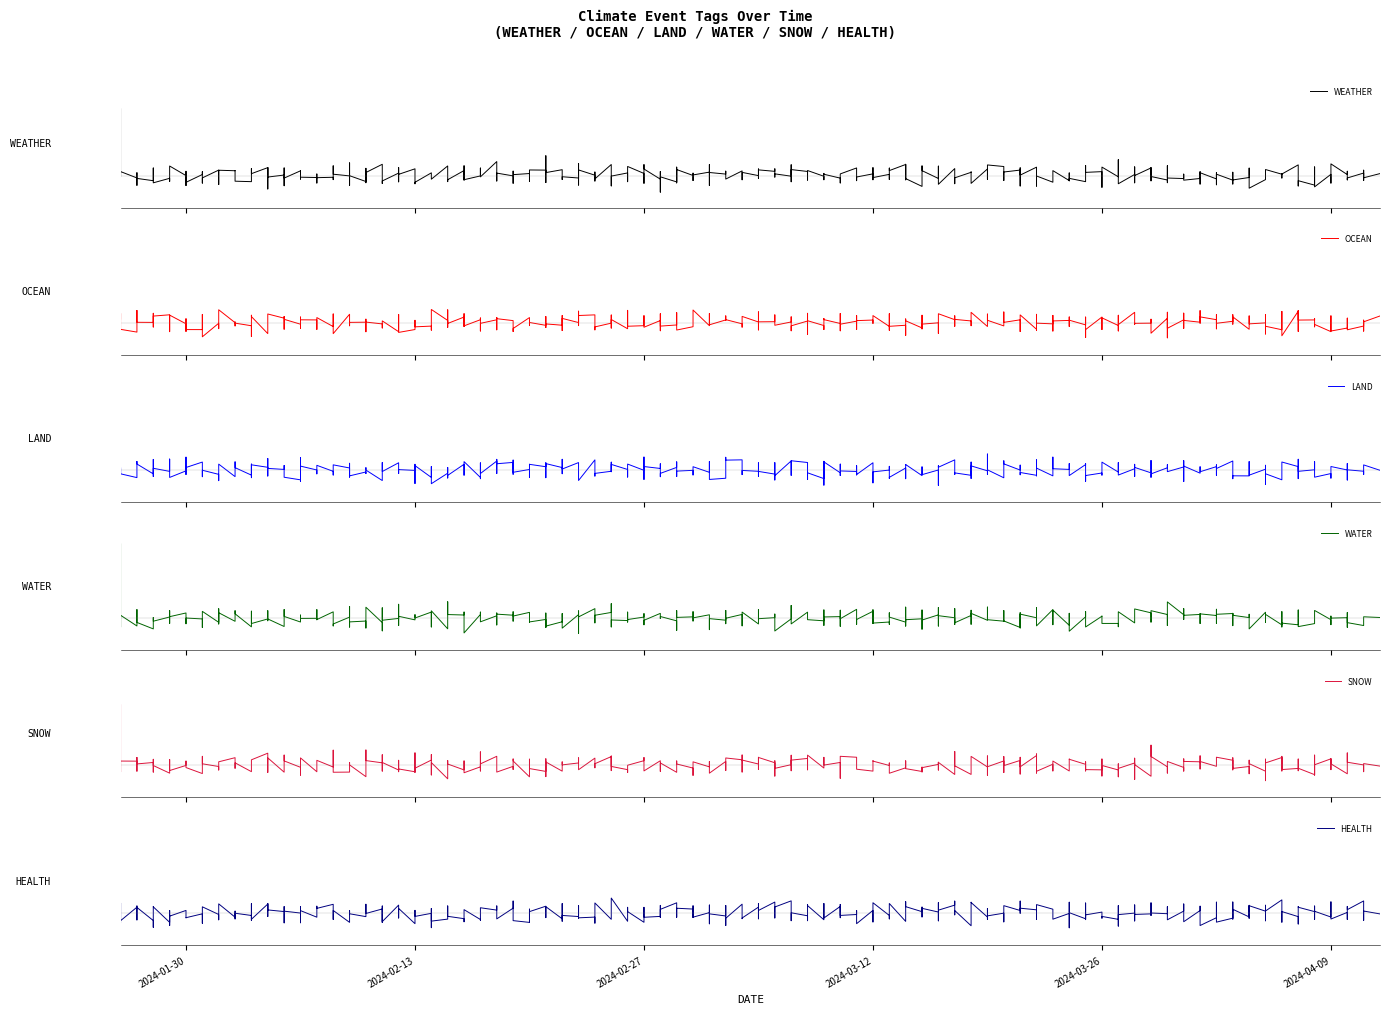

How many data points in SNOW are above 0?

7